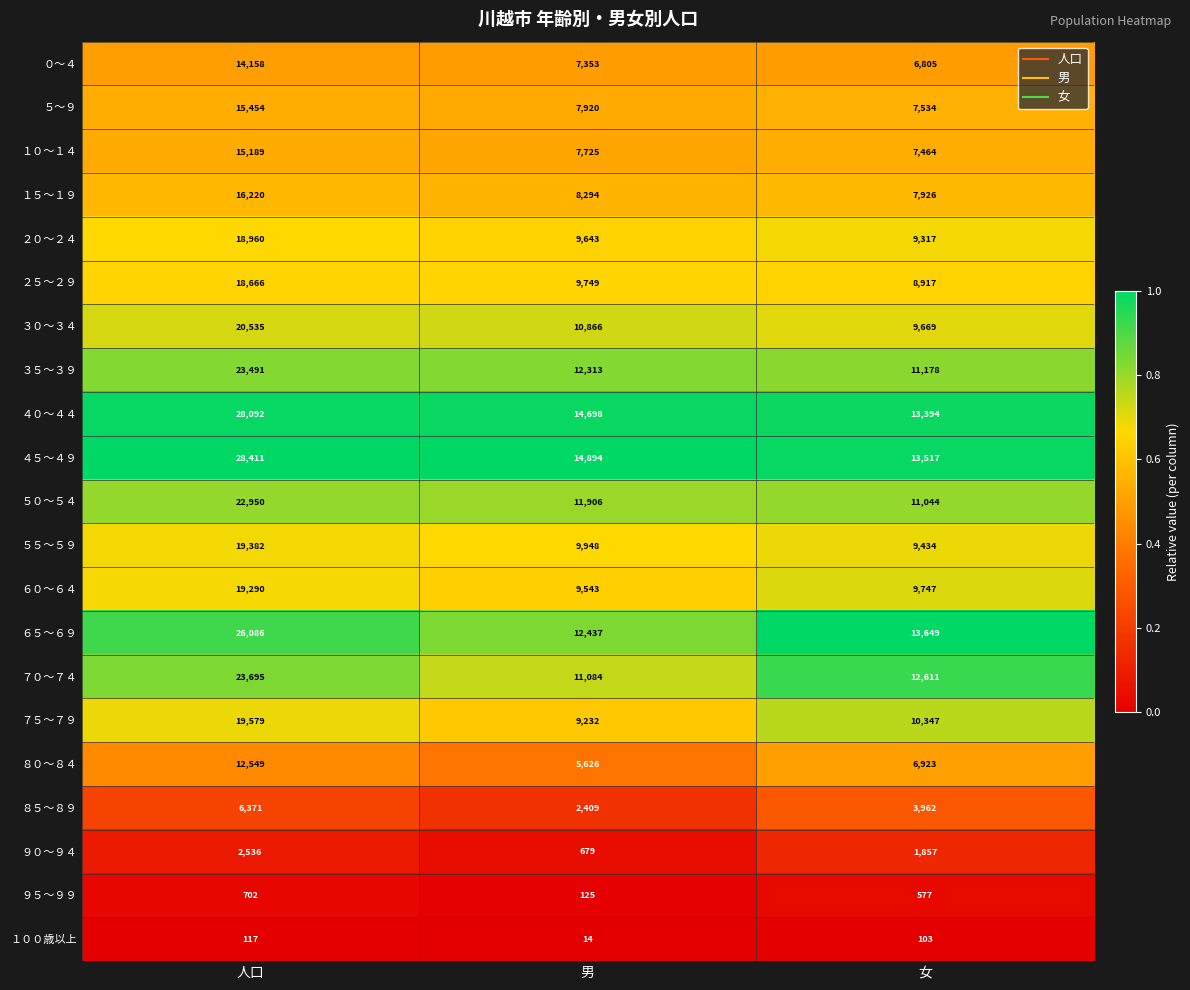

Is it true that ３５～３９ equals 3304 at 男?

False